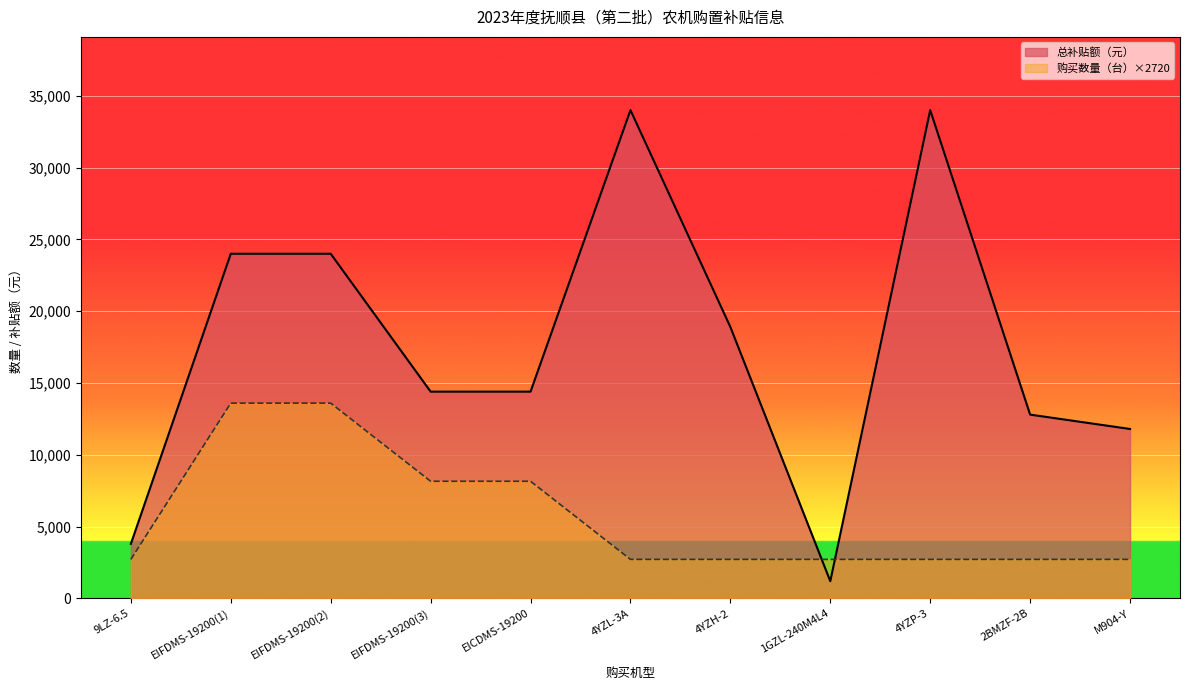

How many distinct data groups are displayed?

2